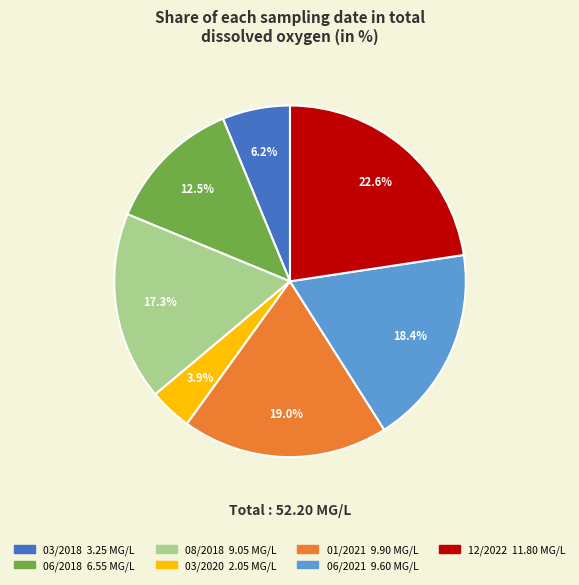

Rank the categories by value from highest to lowest.

12/2022, 01/2021, 06/2021, 08/2018, 06/2018, 03/2018, 03/2020